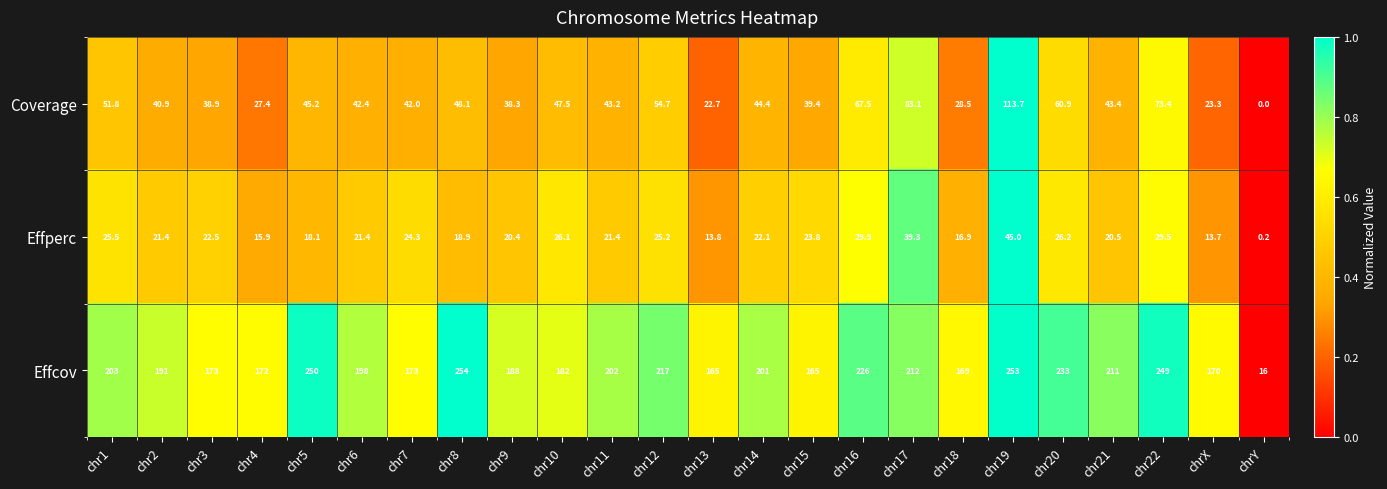

At chr19, list the series in order from largest to smallest.

Effcov, Coverage, Effperc